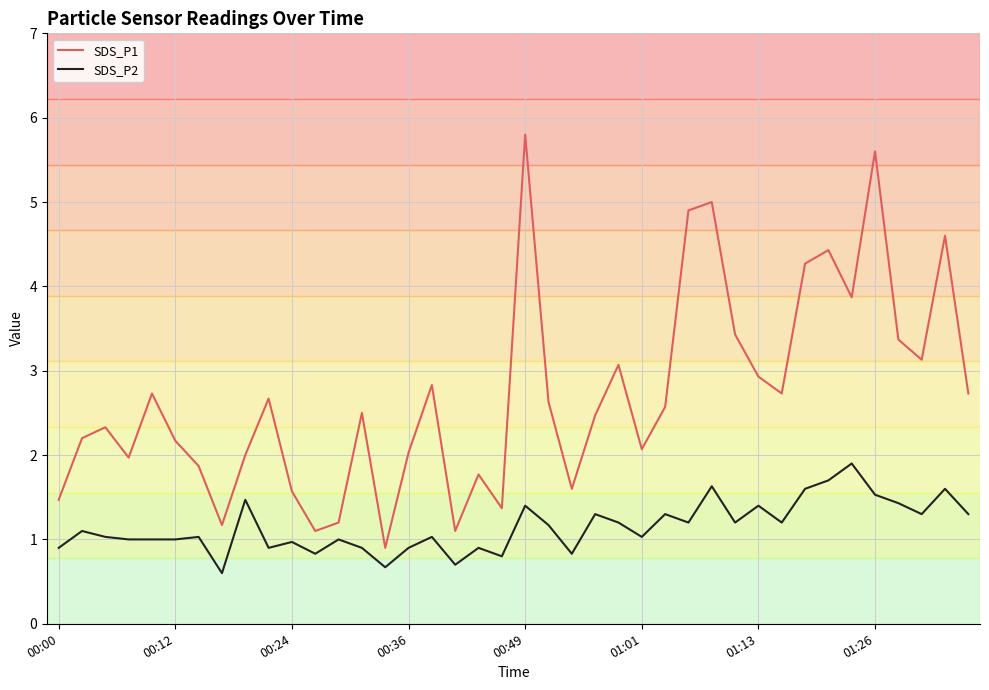

What is the highest value of the SDS_P1 series?

5.8